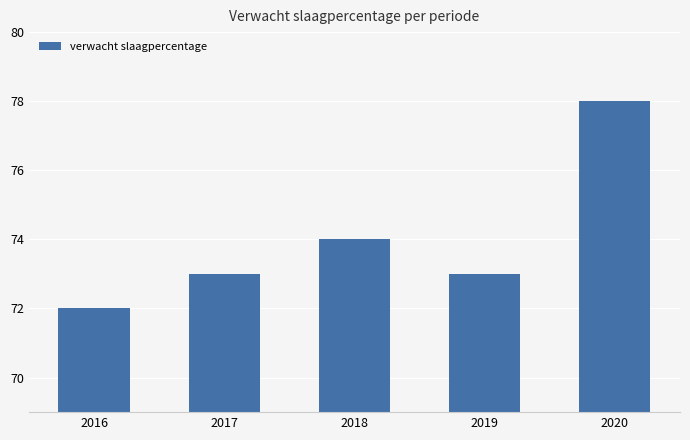

Which category has the highest value across all series?

2020